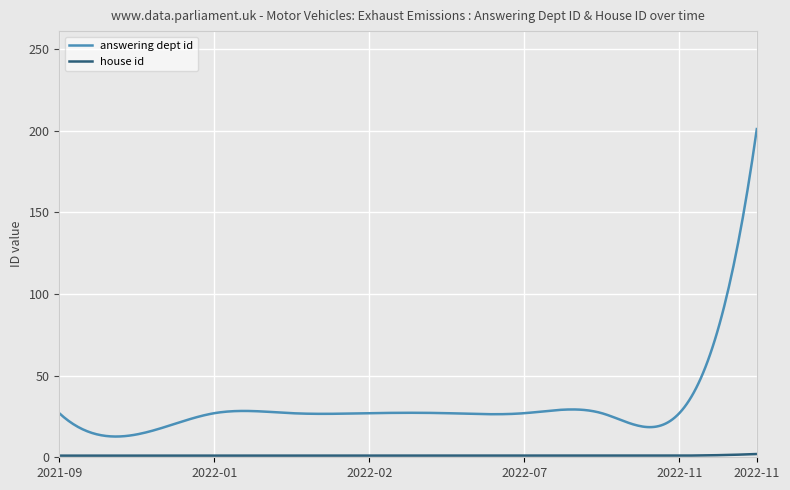

Which series has the largest total across all categories?

answering dept id